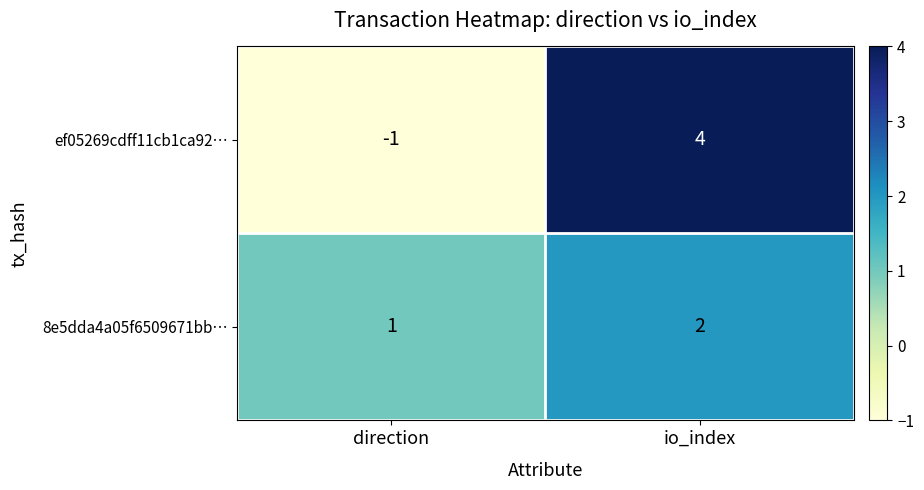

What is the difference between the highest and lowest values at io_index?

2